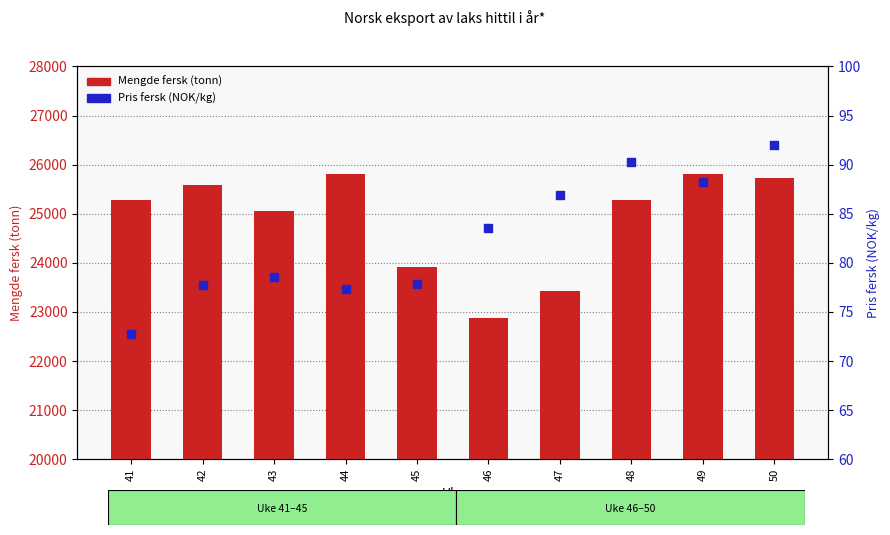

Which series contains the lowest Y value?

Pris fersk (NOK/kg)